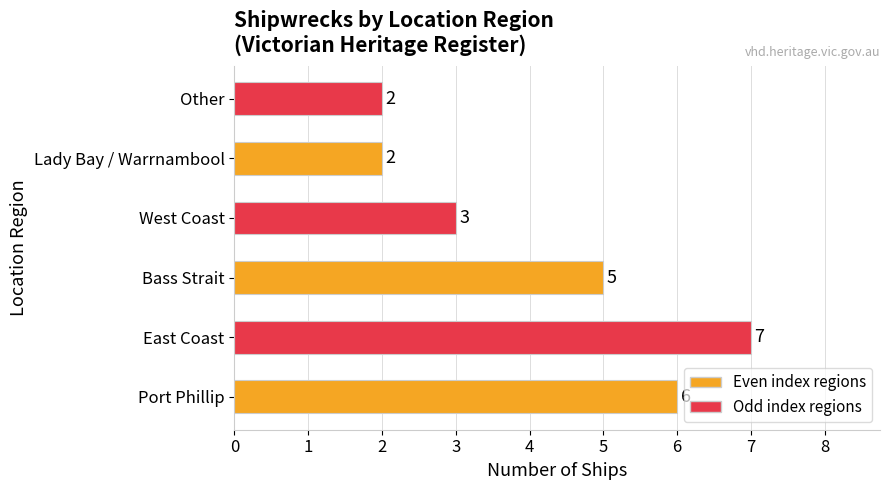

True or false: the data shows 1 at Other.

False